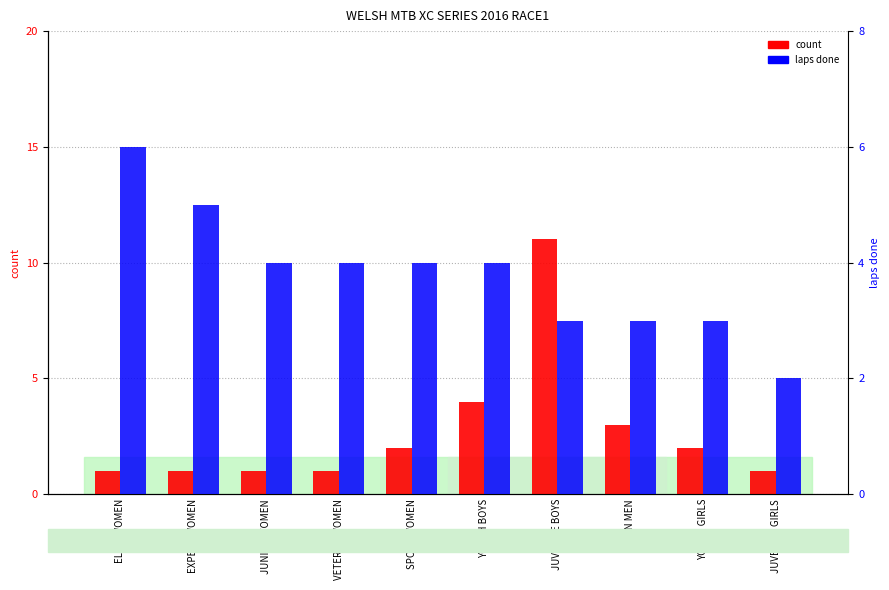

What is the sum of the laps done values at YOUTH GIRLS and EXPERT WOMEN?

8